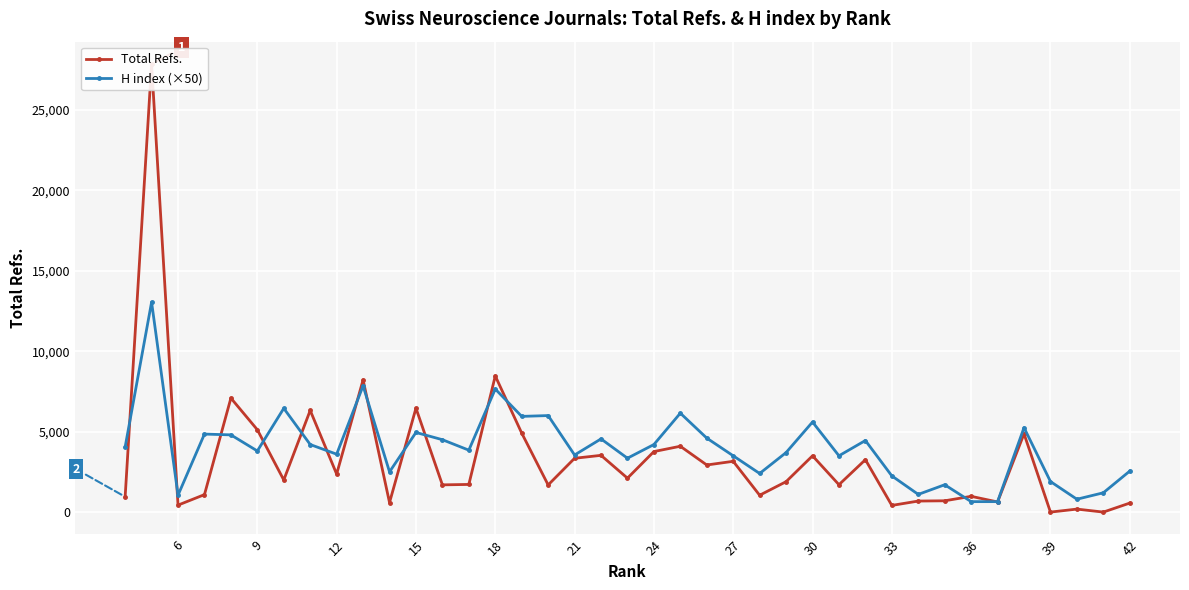

True or false: H index (×50) has a value of 1050 at 6.

True